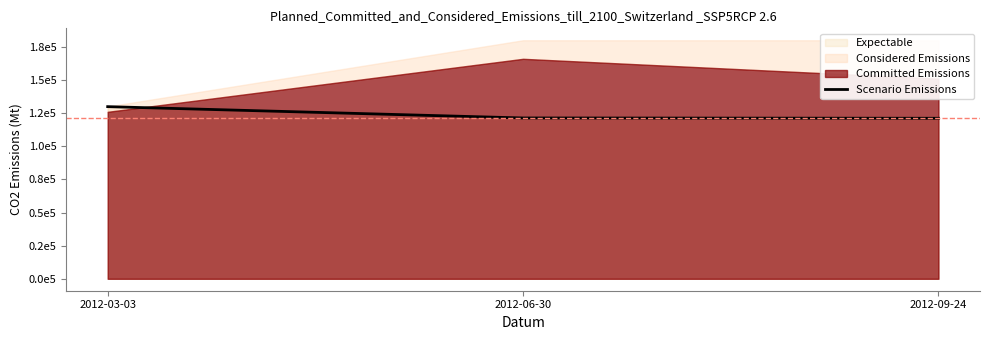

Read the value at 2012-09-24, to the nearest 50.

121100